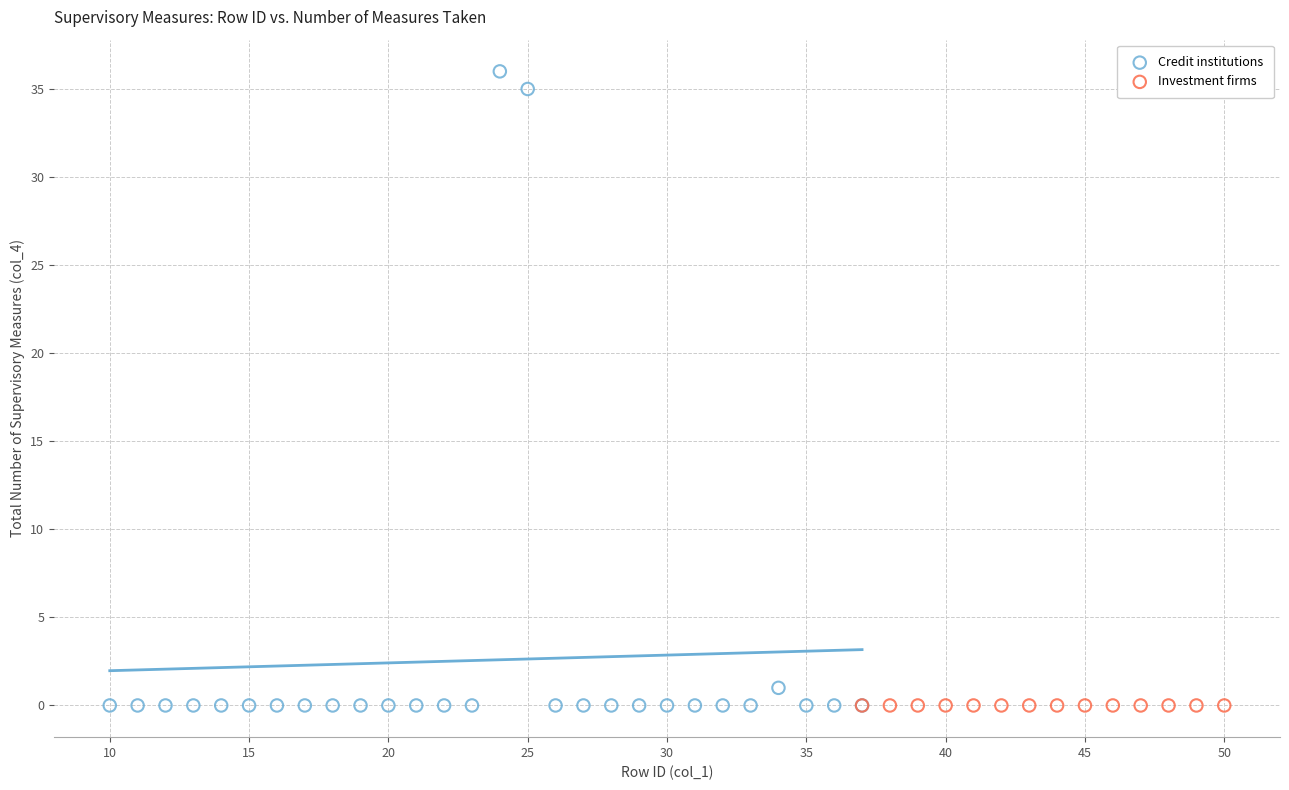

Which series reaches the maximum Y coordinate?

Credit institutions